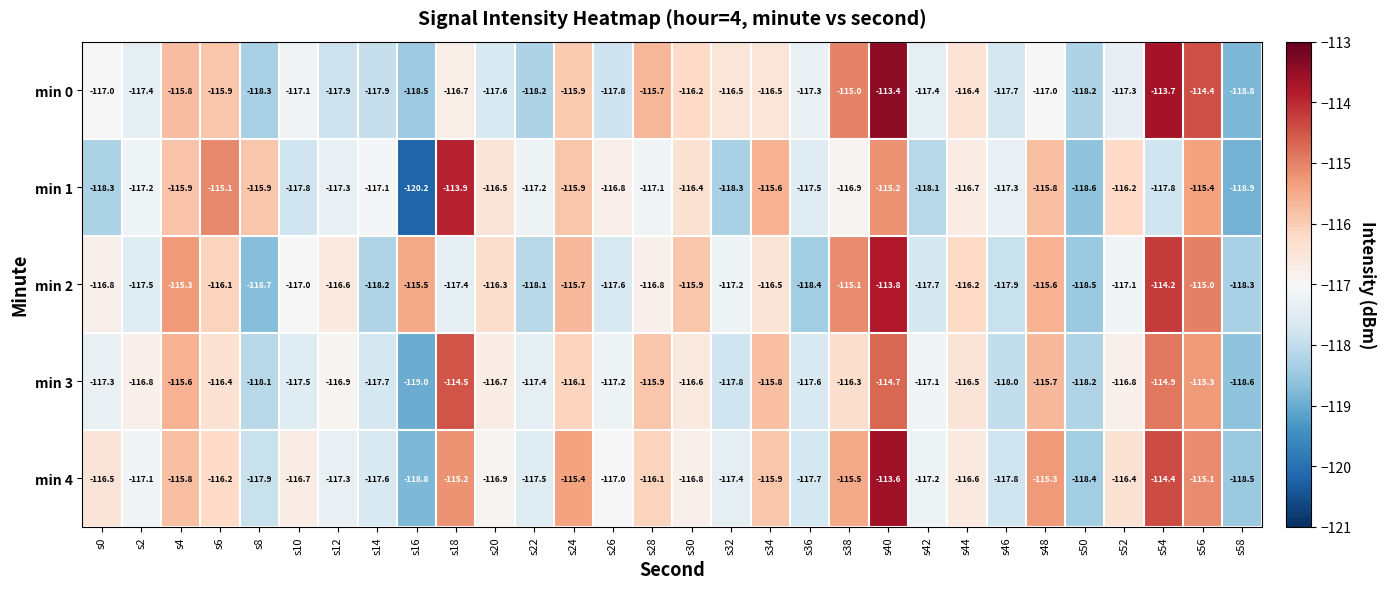

True or false: min 0 has a value of -192.9 at s22.

False